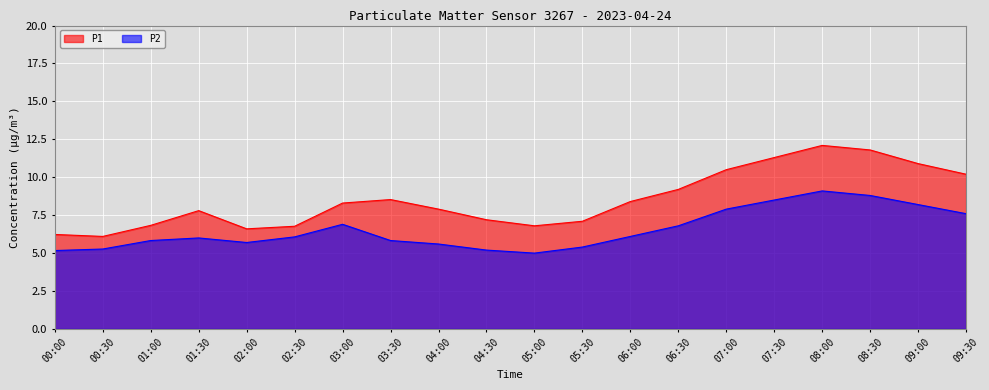

What is the difference between the P2 values at 04:00 and 03:00?

1.3